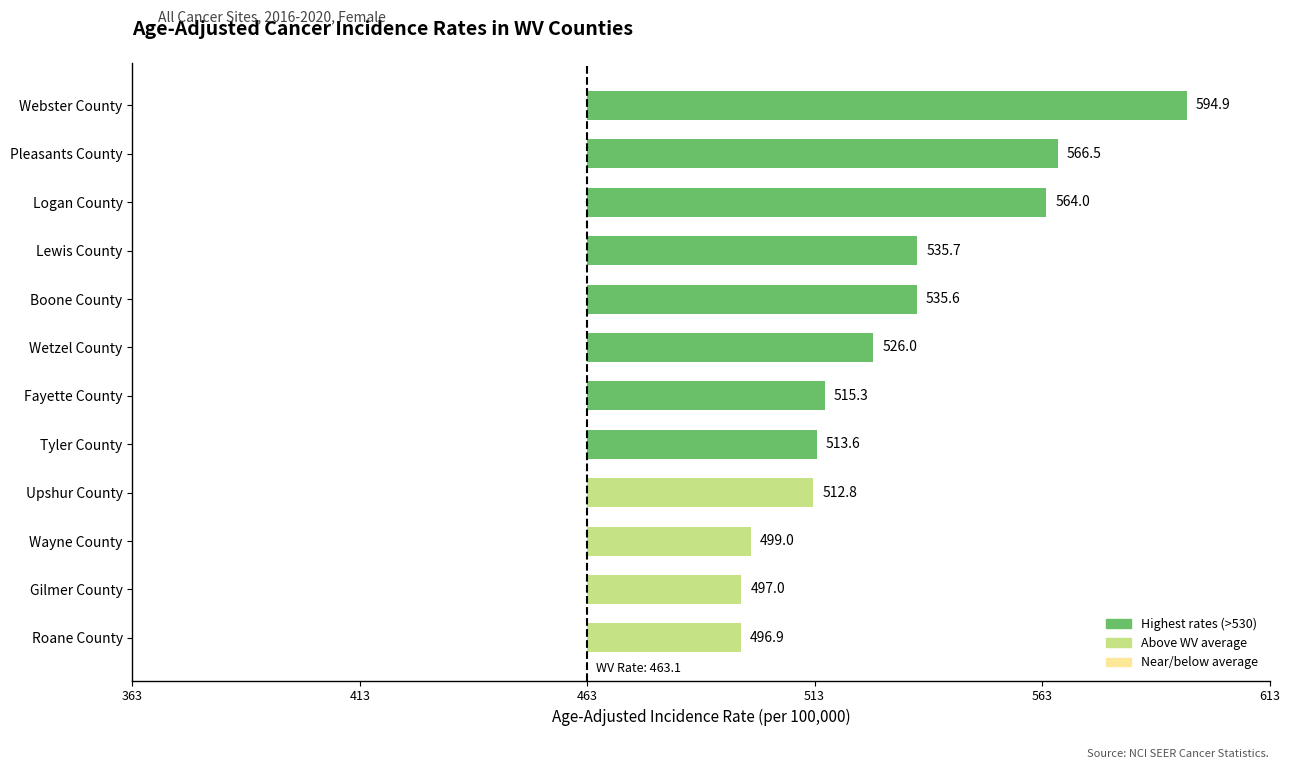

Does the chart contain any negative values?

No